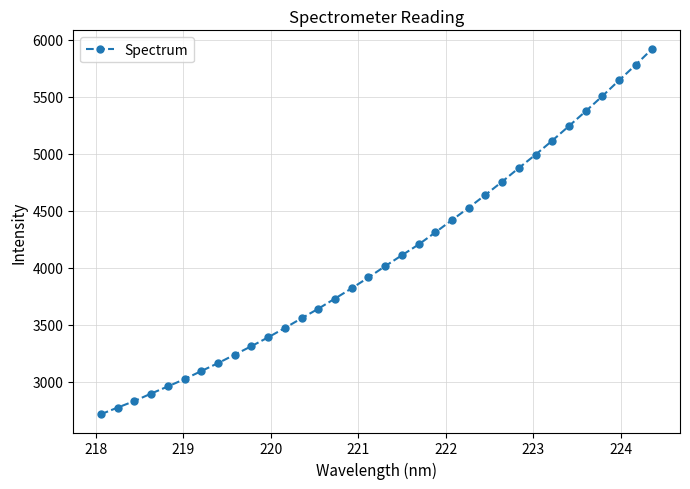

What is the minimum value shown in the chart?

2716.8